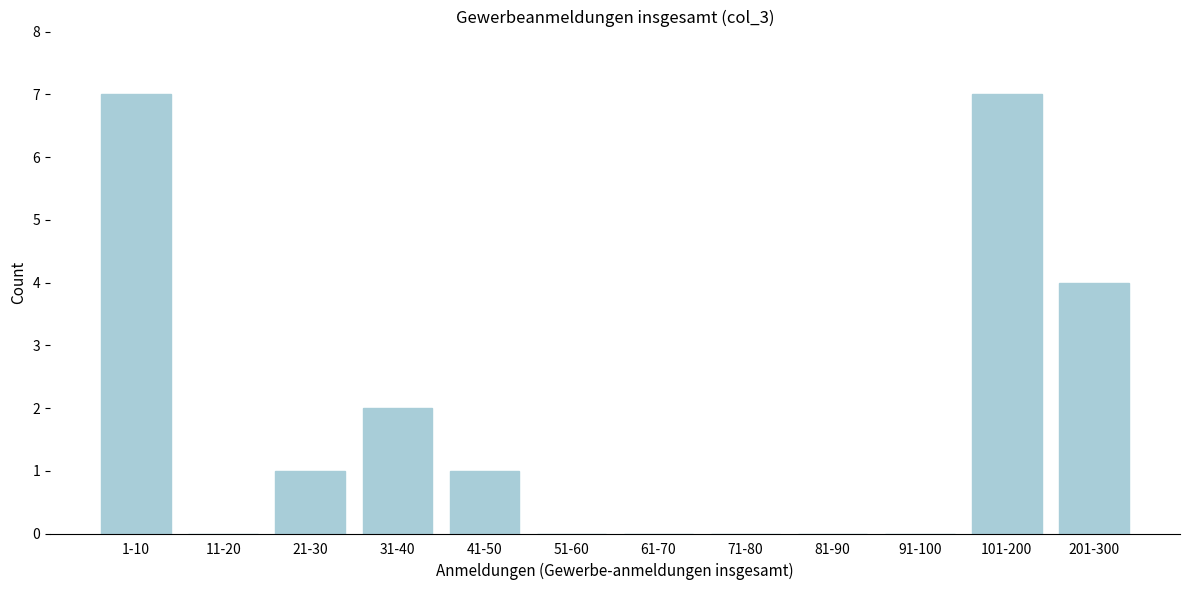

Reading left to right, transcribe all the data shown in this chart.

1-10=7	11-20=0	21-30=1	31-40=2	41-50=1	51-60=0	61-70=0	71-80=0	81-90=0	91-100=0	101-200=7	201-300=4